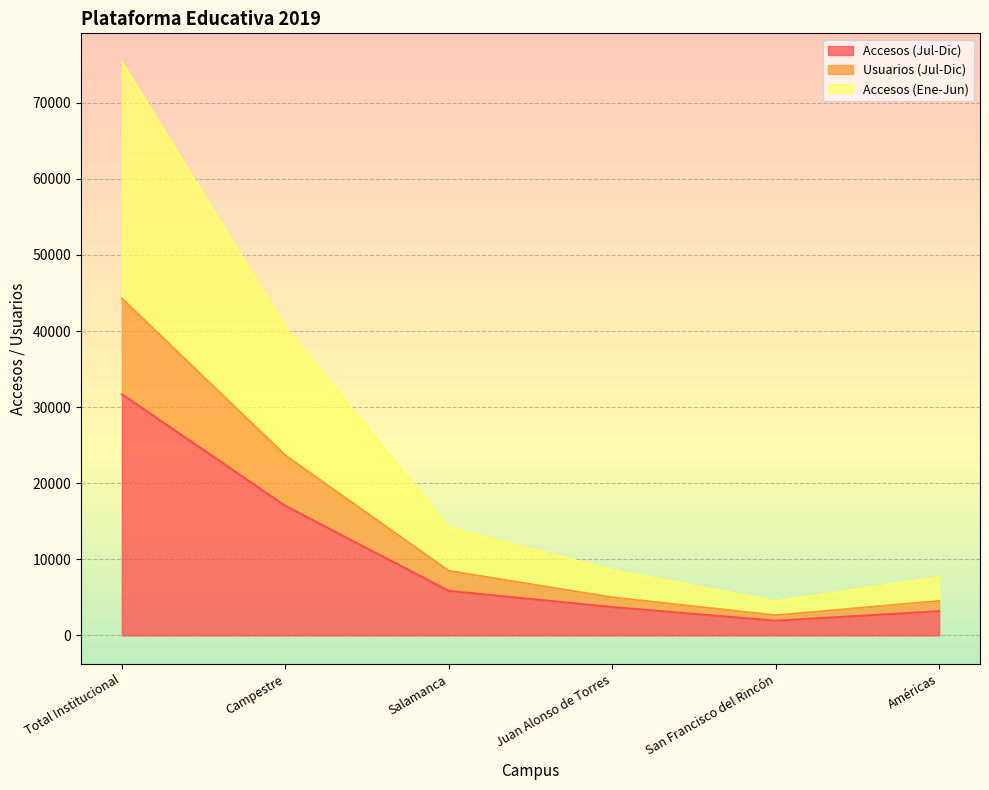

True or false: Accesos (Jul-Dic) and Accesos (Ene-Jun) cross at least once.

False